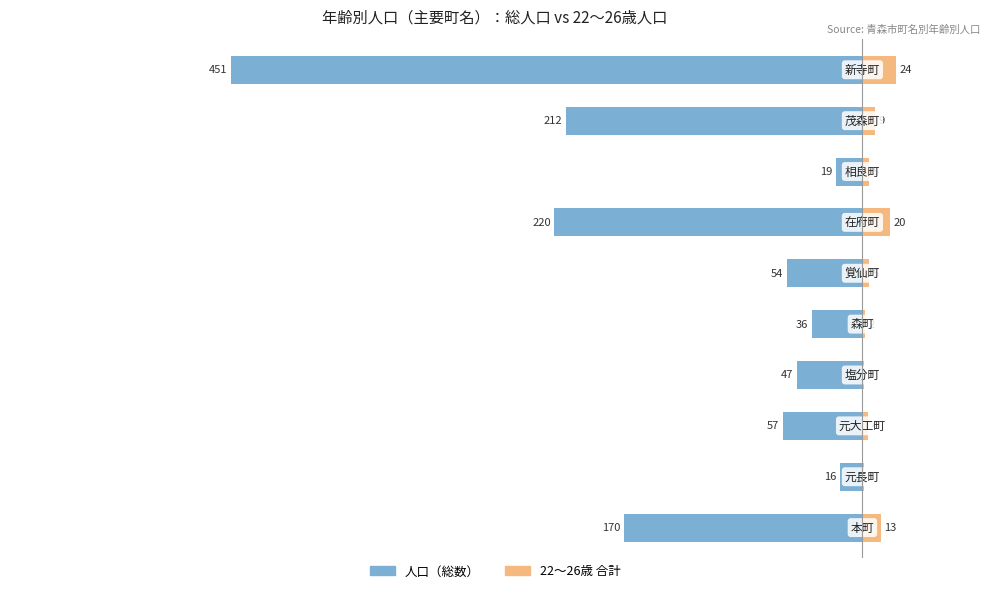

Does the chart contain any negative values?

Yes